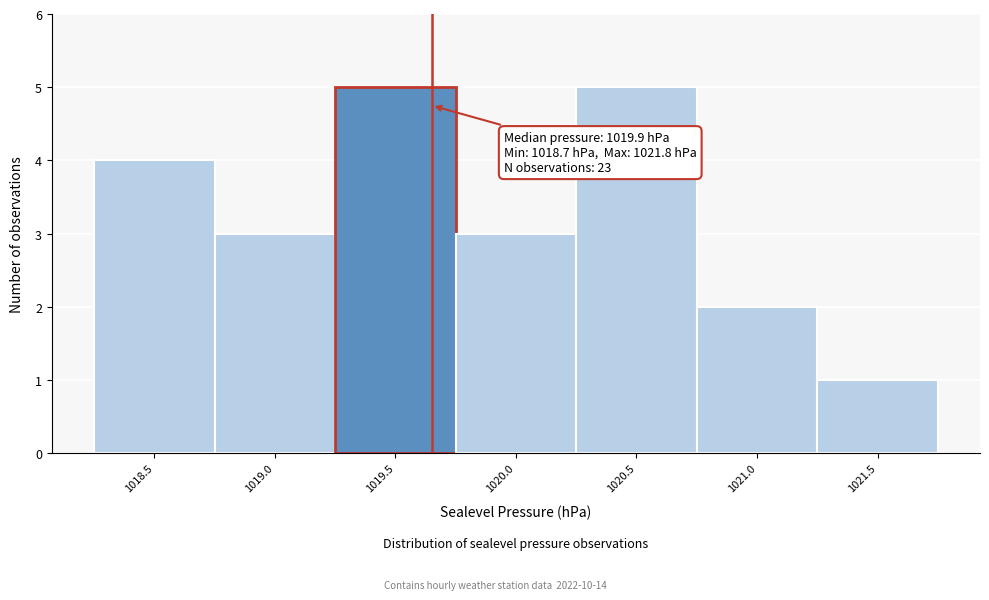

Reading left to right, what are all the values shown in this chart?

1018.5=4	1019.0=3	1019.5=5	1020.0=3	1020.5=5	1021.0=2	1021.5=1